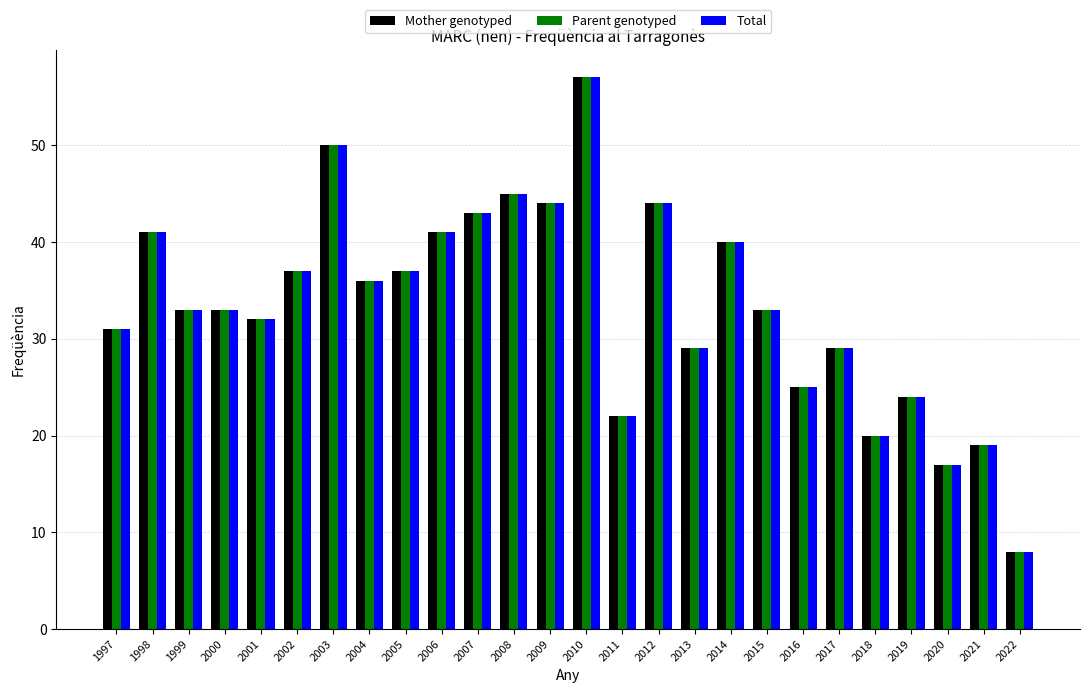

Reading left to right, extract all data points from this chart.

Mother genotyped: 1997=31	1998=41	1999=33	2000=33	2001=32	2002=37	2003=50	2004=36	2005=37	2006=41	2007=43	2008=45	2009=44	2010=57	2011=22	2012=44	2013=29	2014=40	2015=33	2016=25	2017=29	2018=20	2019=24	2020=17	2021=19	2022=8
Parent genotyped: 1997=31	1998=41	1999=33	2000=33	2001=32	2002=37	2003=50	2004=36	2005=37	2006=41	2007=43	2008=45	2009=44	2010=57	2011=22	2012=44	2013=29	2014=40	2015=33	2016=25	2017=29	2018=20	2019=24	2020=17	2021=19	2022=8
Total: 1997=31	1998=41	1999=33	2000=33	2001=32	2002=37	2003=50	2004=36	2005=37	2006=41	2007=43	2008=45	2009=44	2010=57	2011=22	2012=44	2013=29	2014=40	2015=33	2016=25	2017=29	2018=20	2019=24	2020=17	2021=19	2022=8